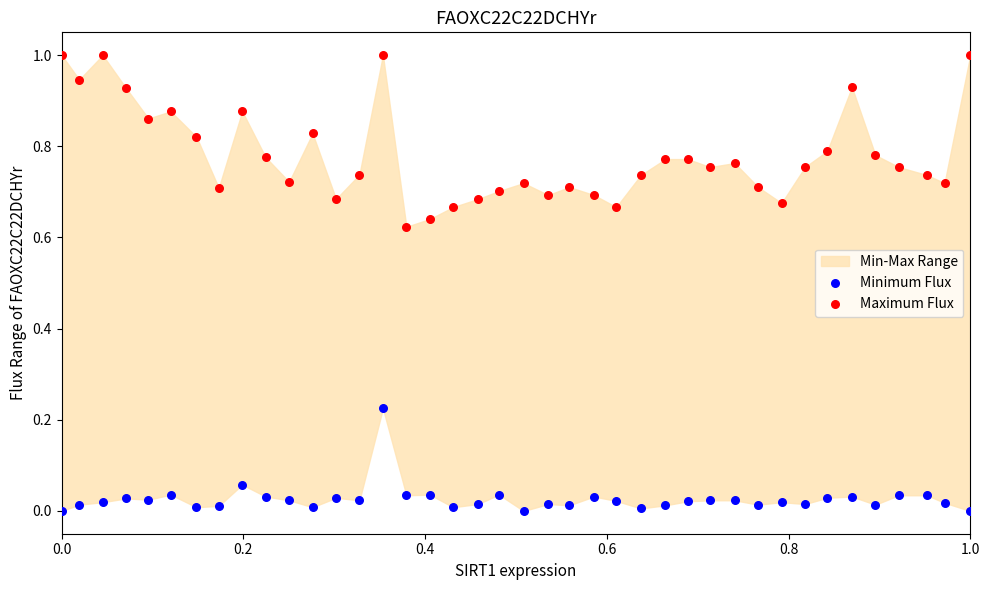

Which series has the widest spread of Y values?

Maximum Flux